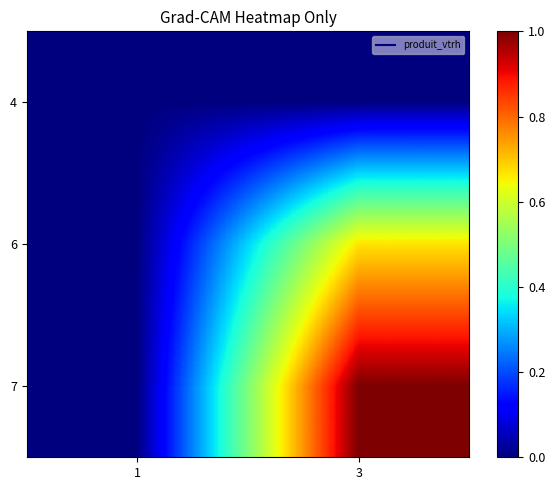

What is the maximum value shown in the chart?

1.0